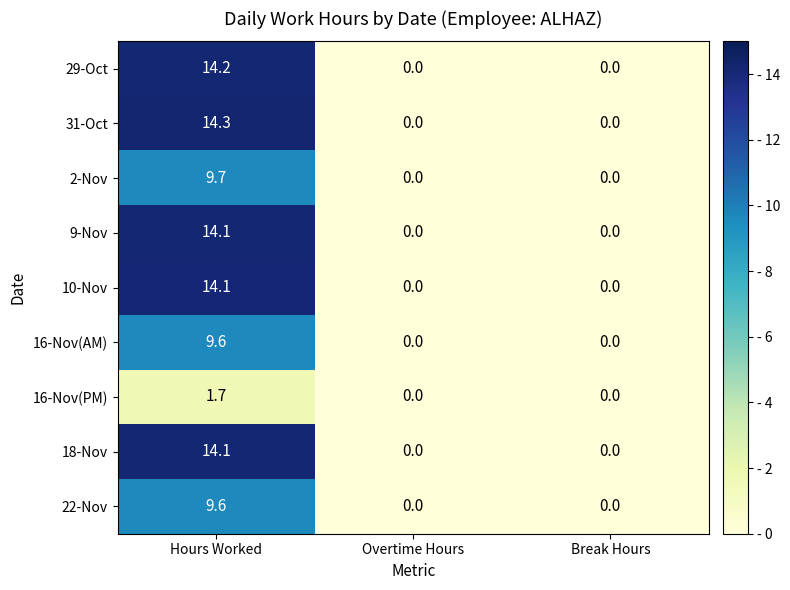

True or false: 10-Nov has a value of 6.6 at Break Hours.

False